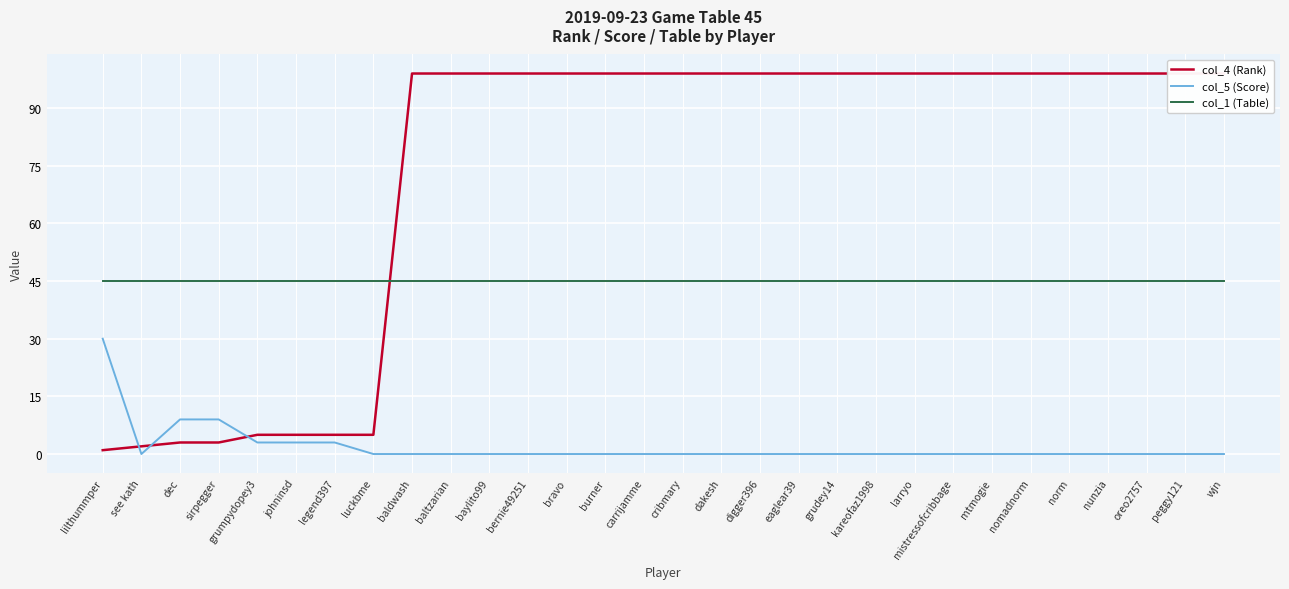

What is the label of the 12th point from the right?

eaglear39